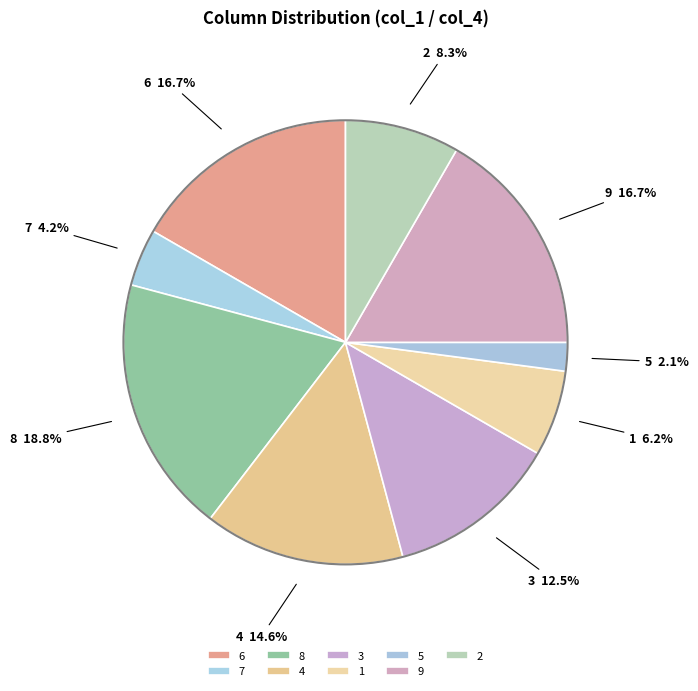

Is 1 the majority of the pie?

No